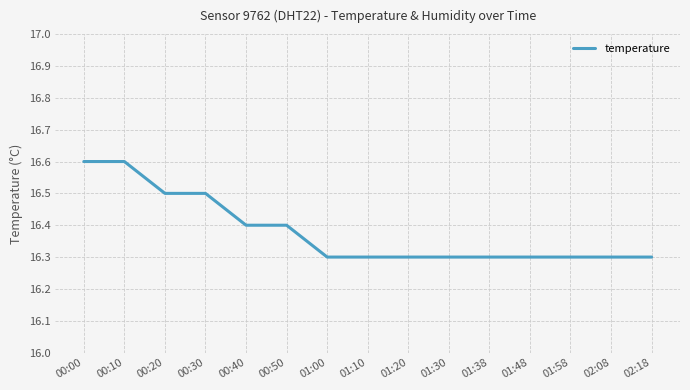

How many lines are shown in the chart?

1